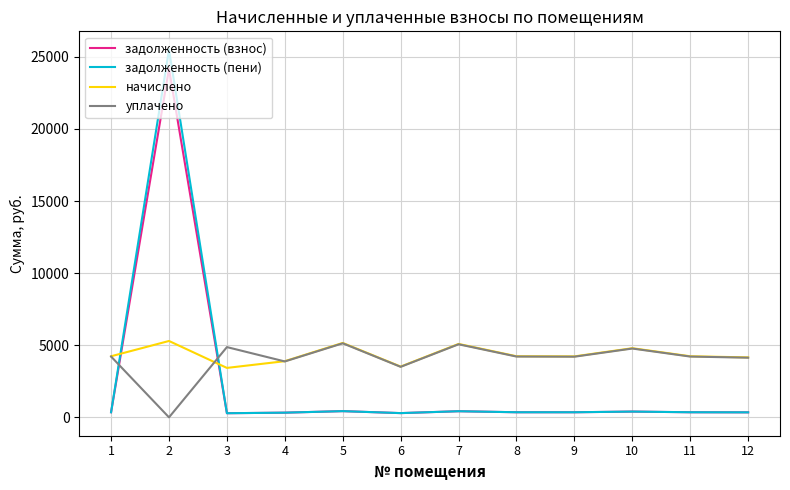

How many lines are shown in the chart?

4